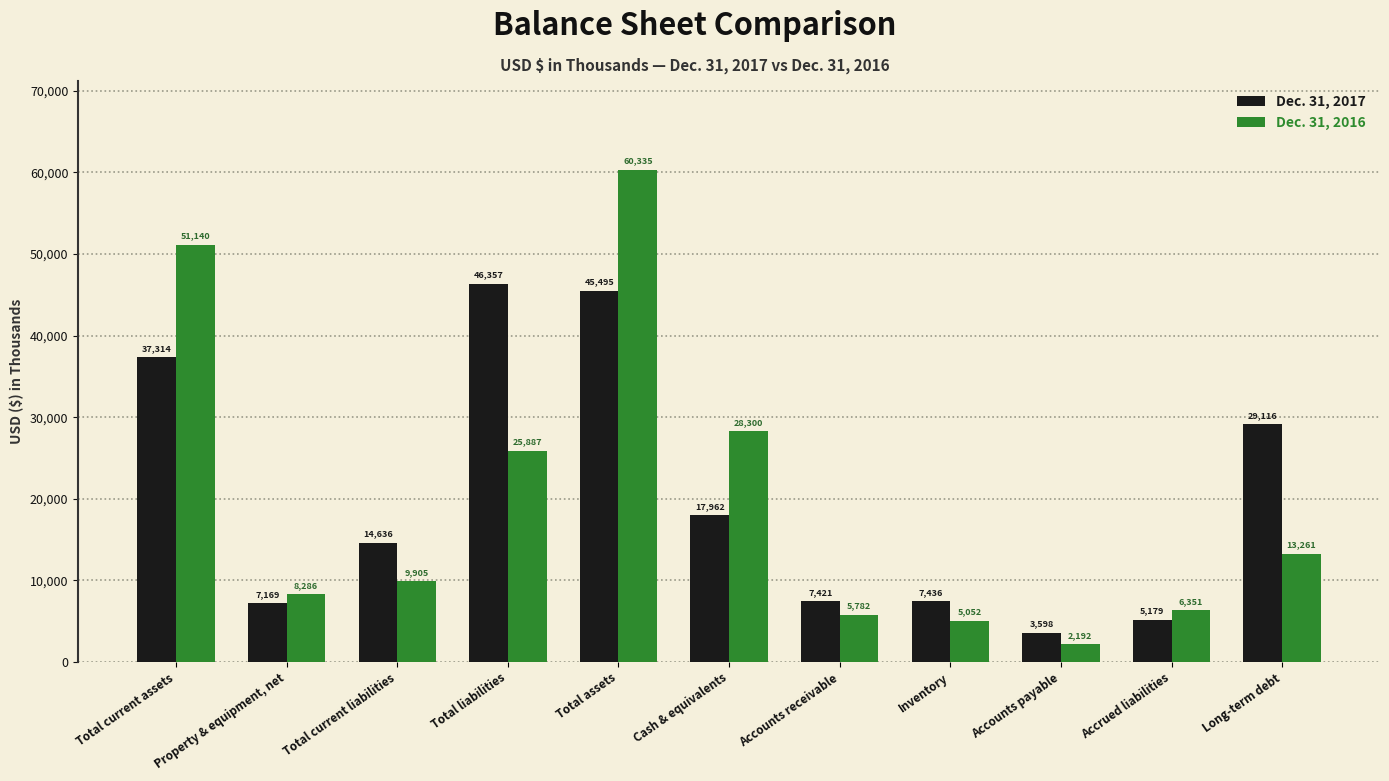

What is the label of the 2nd bar from the left?

Property & equipment, net